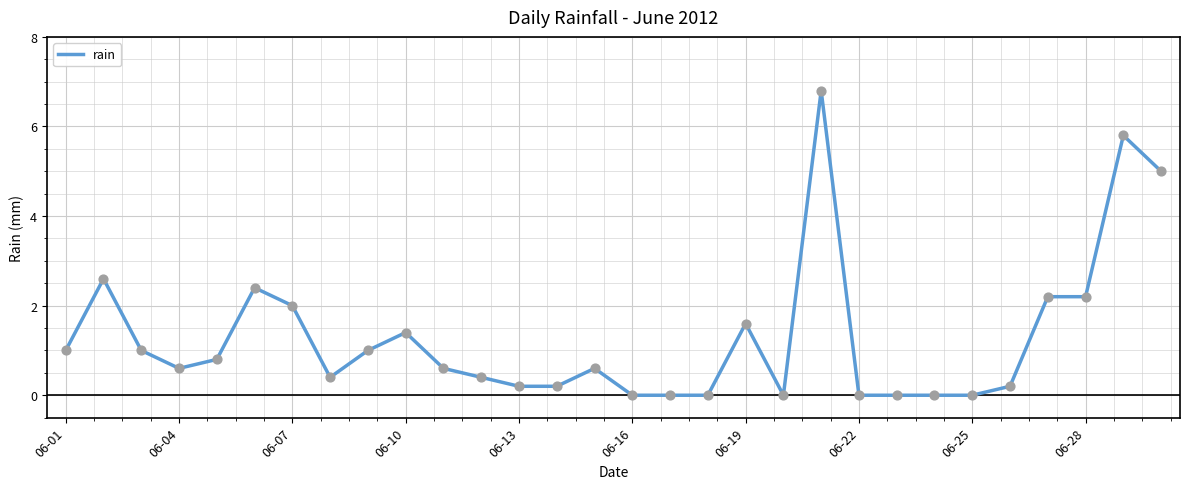

What is the maximum value shown in the chart?

6.8